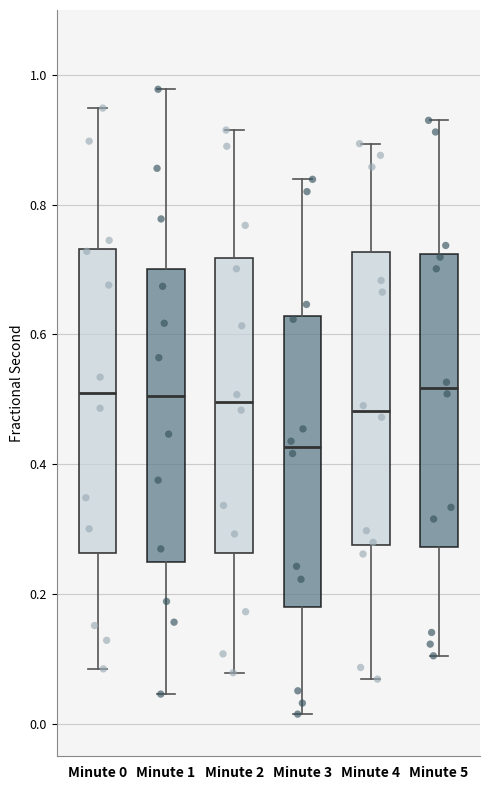

Where does the median line of the box for Minute 5 sit on the y-axis? The values are not printed on the chart, so give them approximately, as read against the axis.

0.52